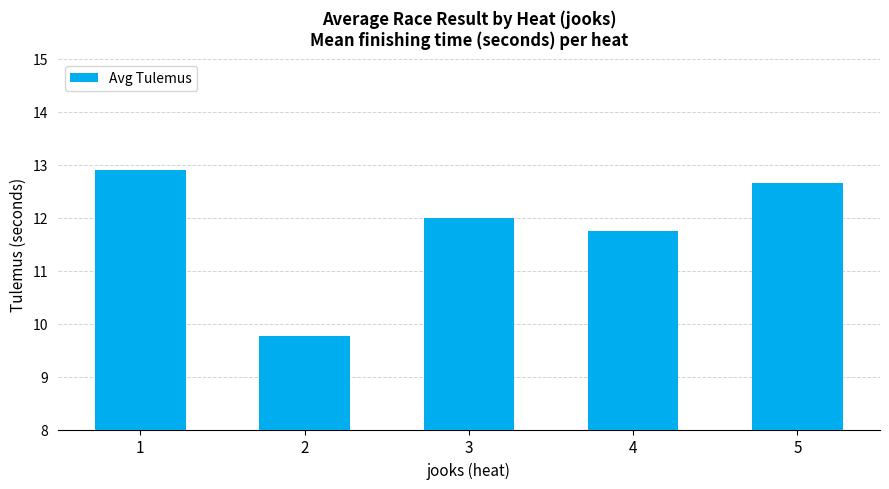

At which label is the value closest to 11?

4